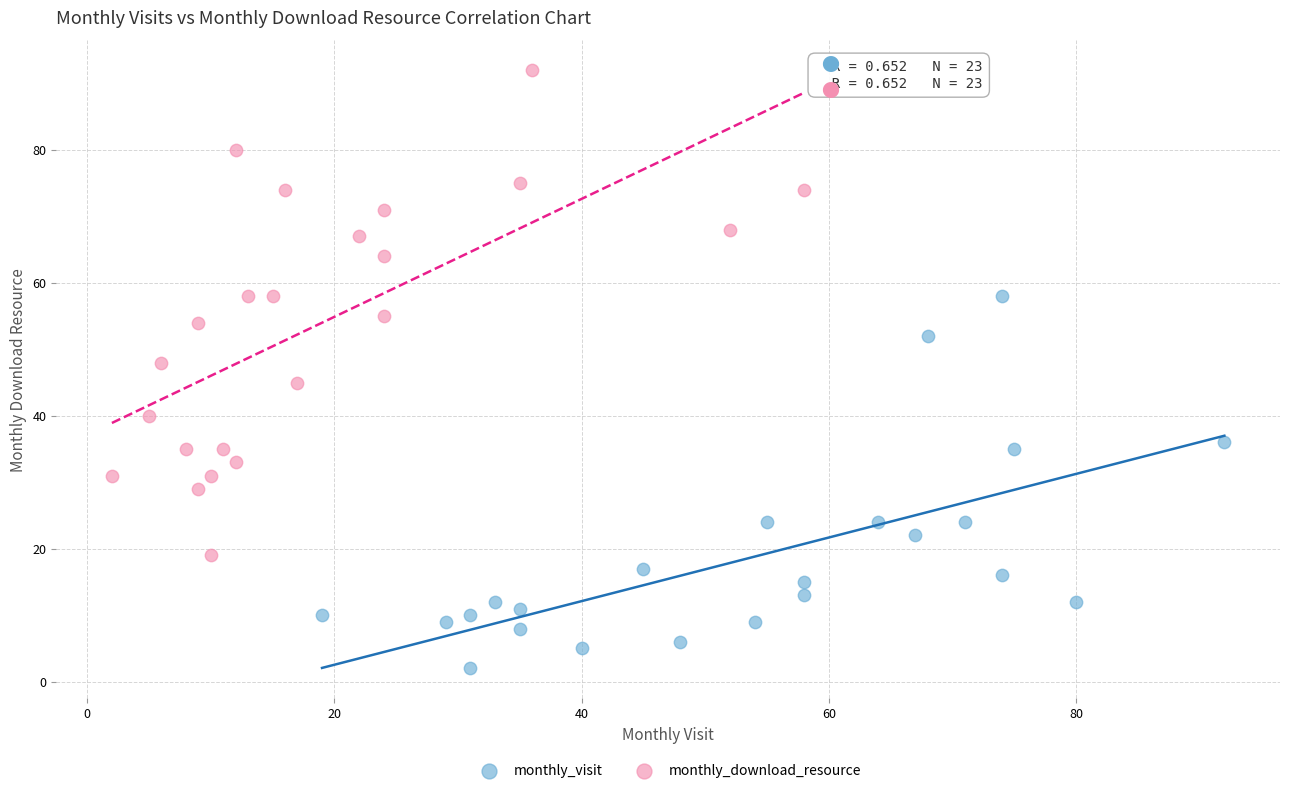

What are all the series names shown in the legend?

monthly_visit, monthly_download_resource